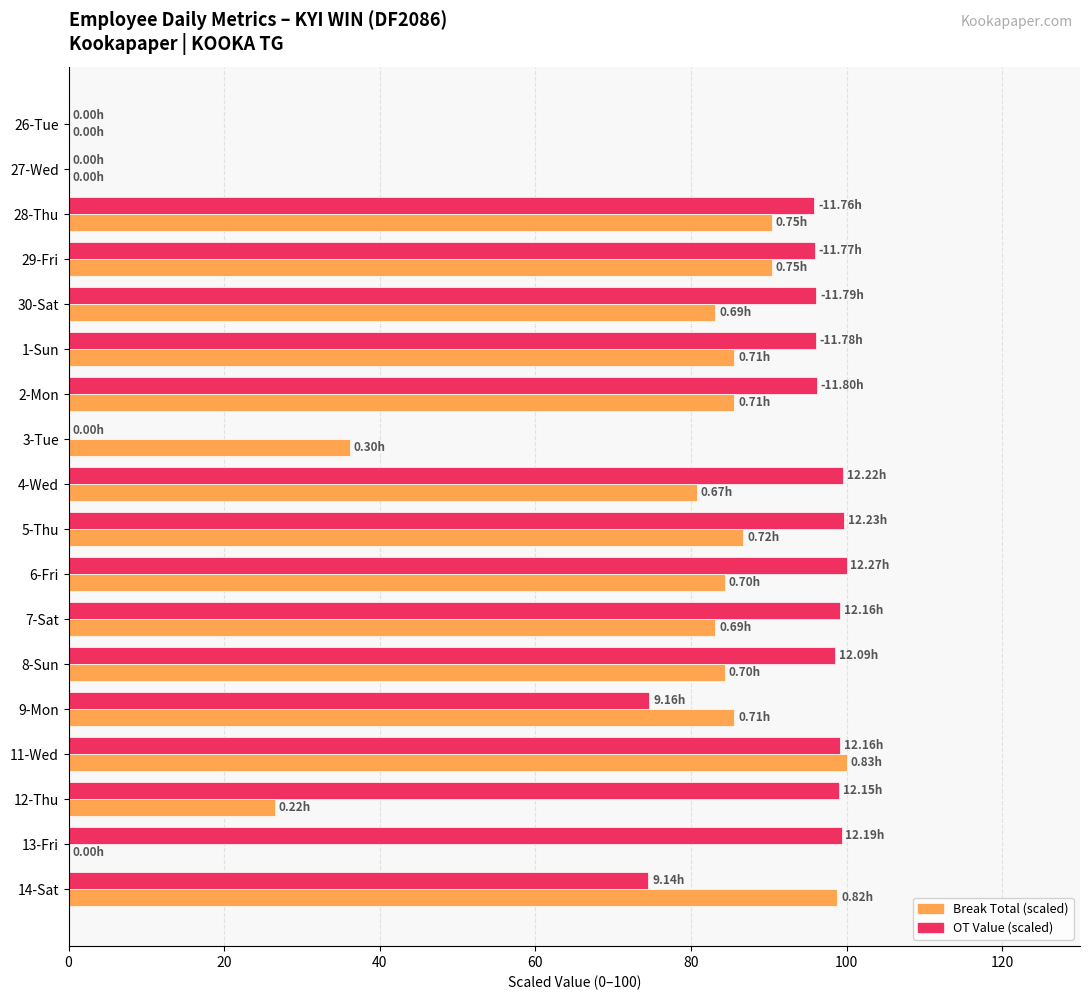

What is the total value across all series at 6-Fri?

184.3